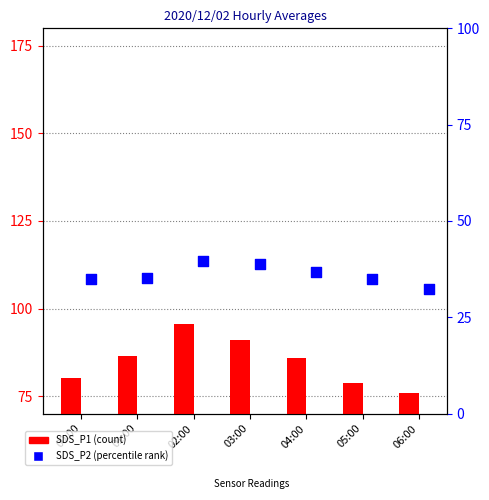

Which series reaches the maximum Y coordinate?

SDS_P1